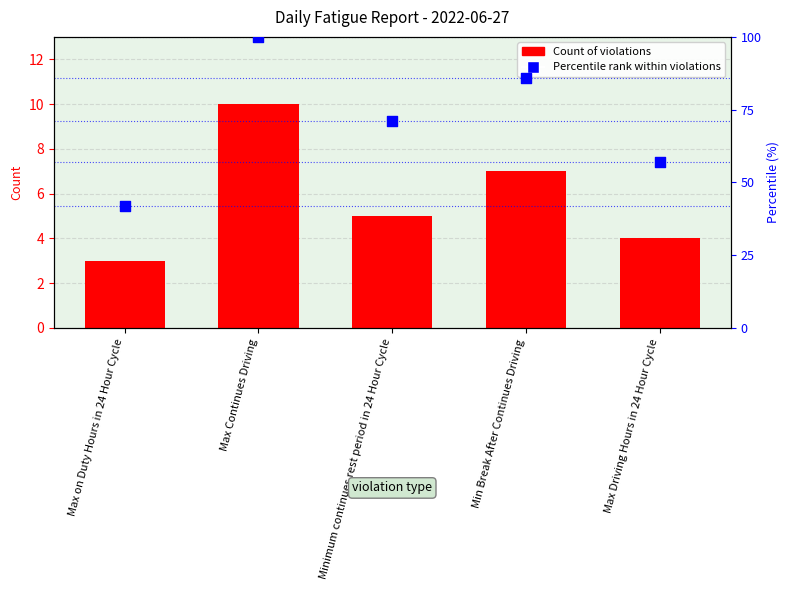

Which series reaches the minimum Y coordinate?

Count of violations